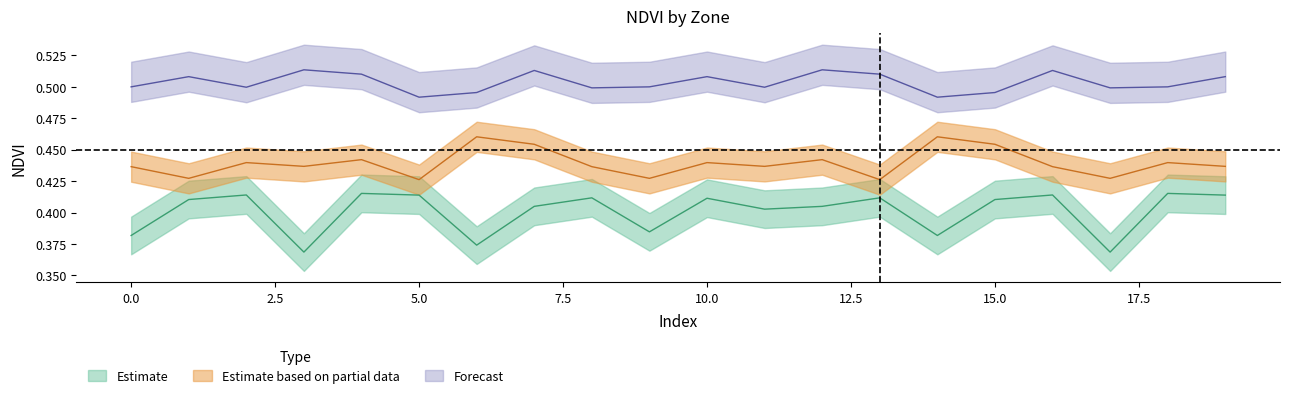

Which has a higher value, 16 or 7?

16